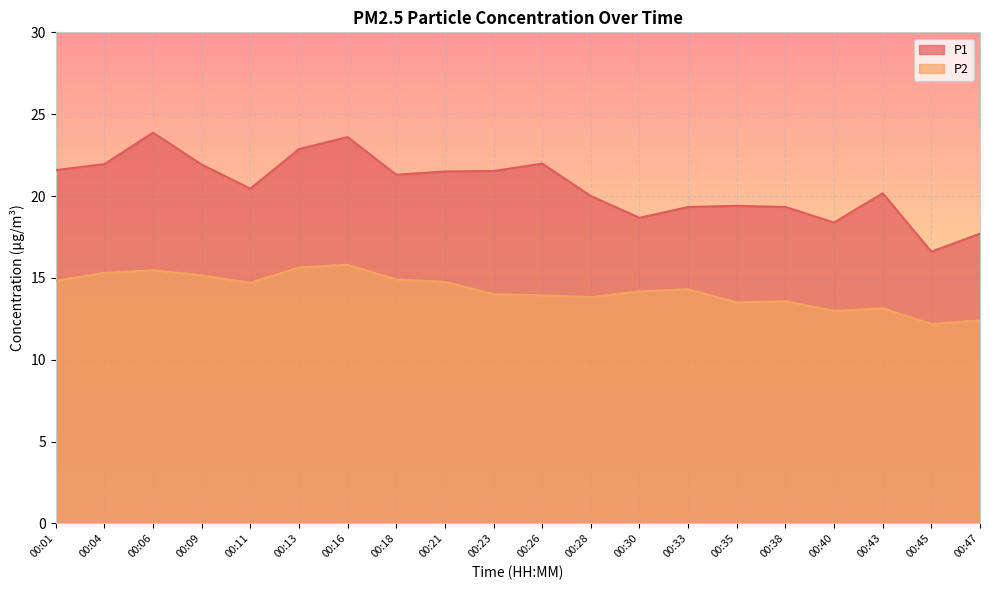

At which category is the sum across all series the highest?

00:16